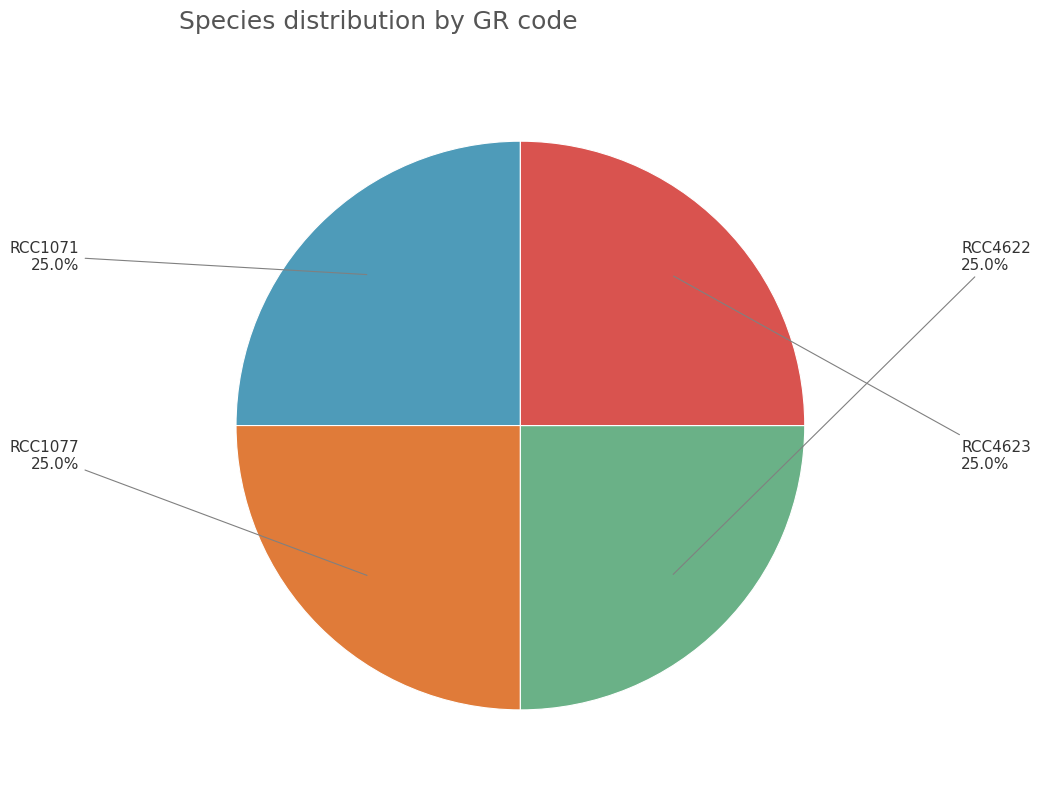

Is there any slice that represents more than half of the pie?

No